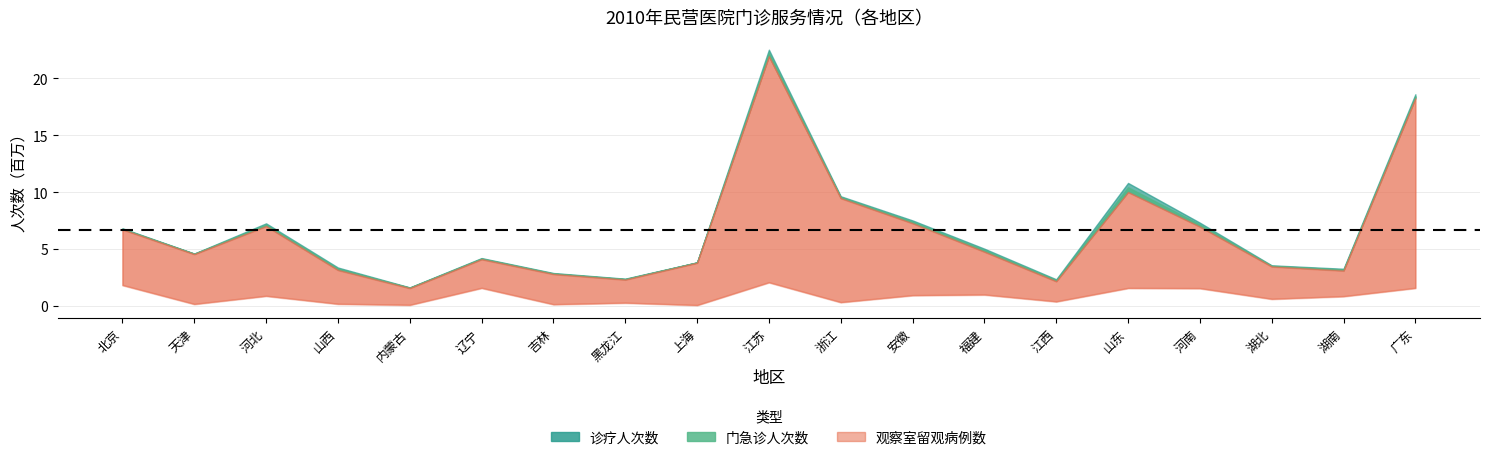

List the series in order of their peak value, lowest first.

观察室留观病例数, 门急诊, 诊疗人次数